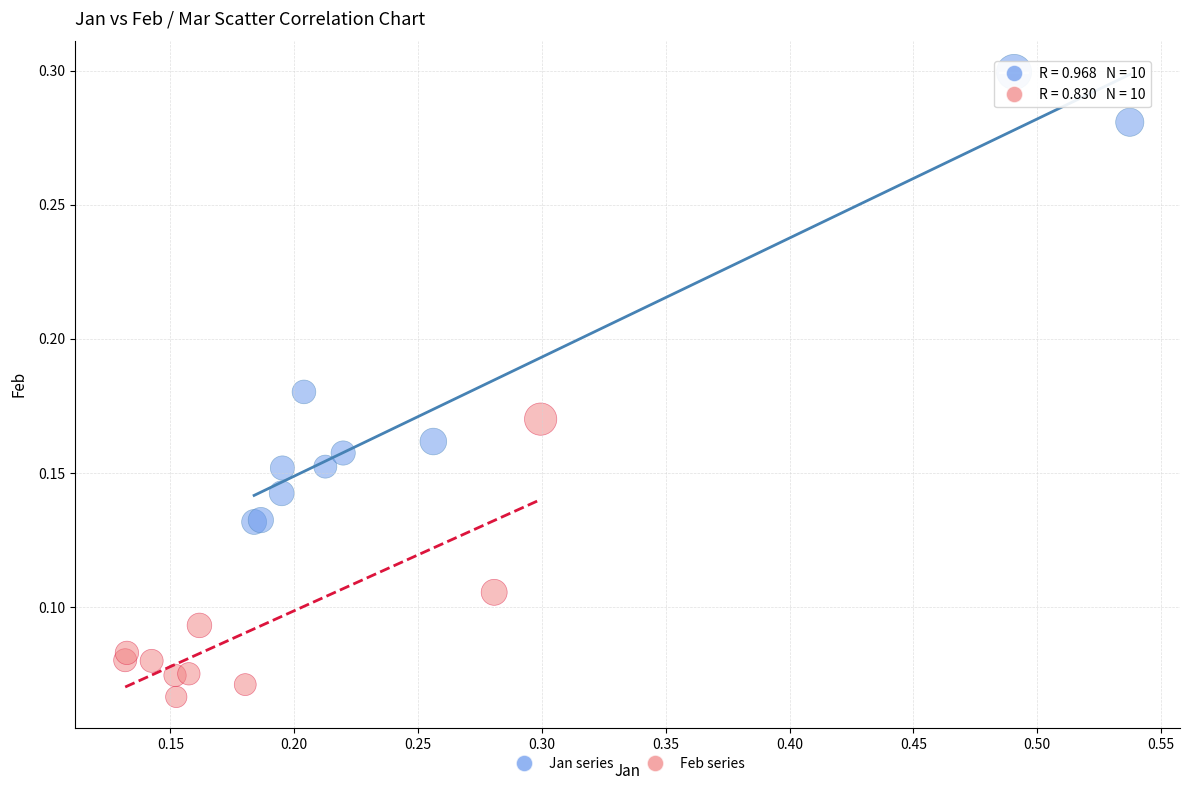

What are all the series names shown in the legend?

Jan series, Feb series